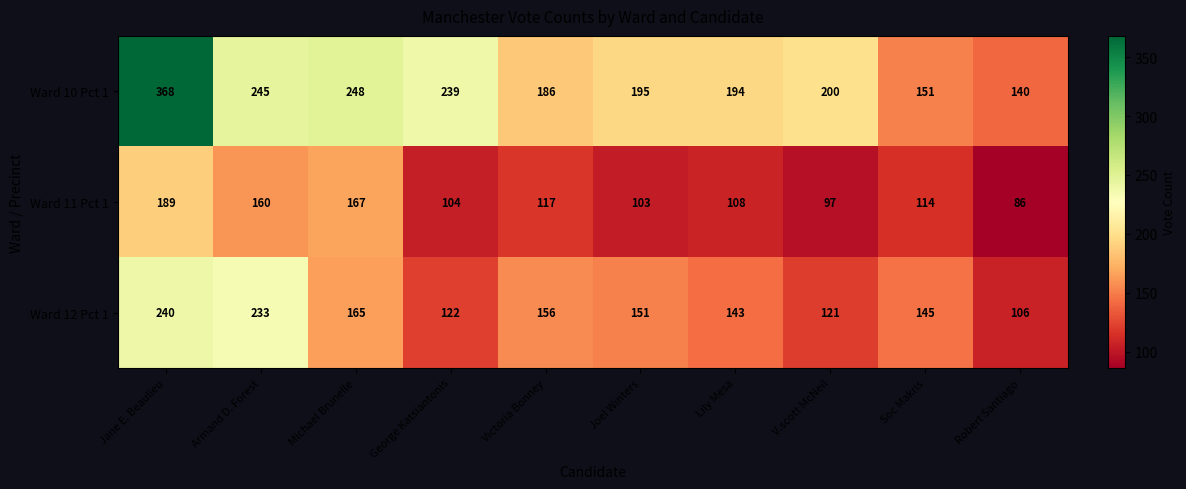

True or false: Ward 12 Pct 1 has a value of 97 at Lily Mesa.

False